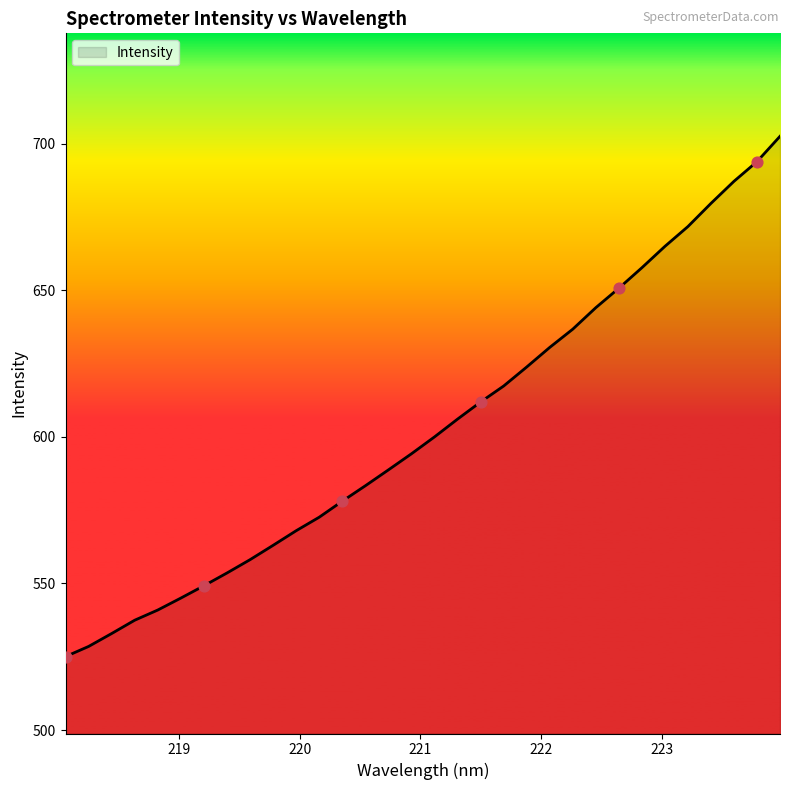

What is the maximum value shown in the chart?

702.6